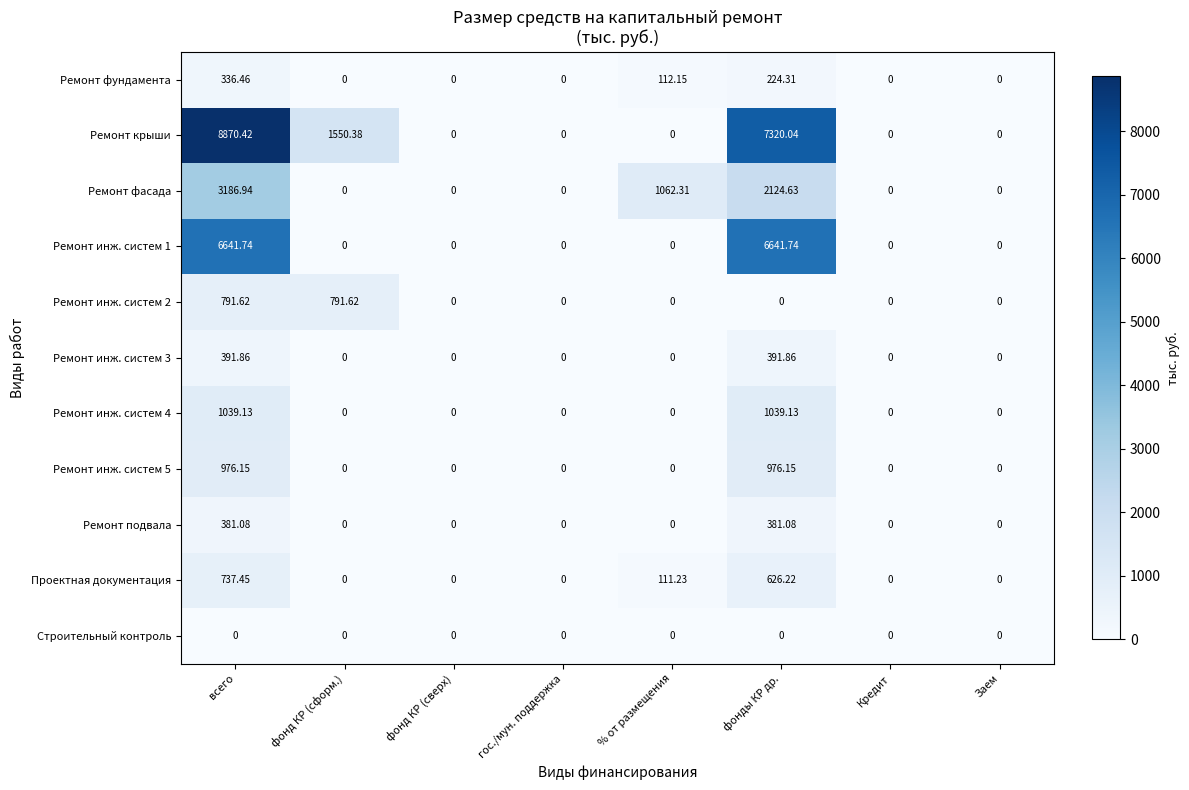

At how many categories does at least one series exceed 7601?

1